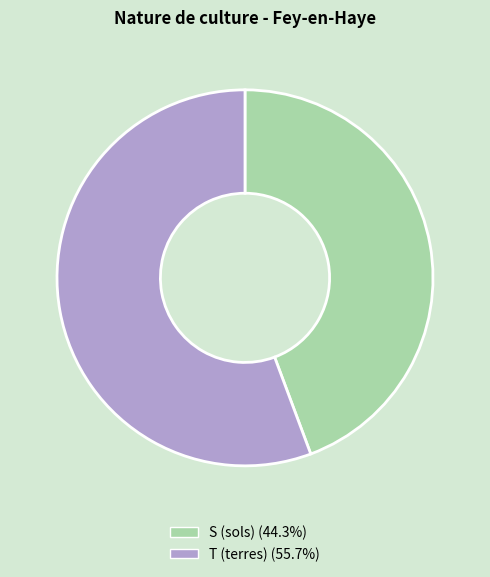

Which category has the biggest portion of the pie?

T (terres)